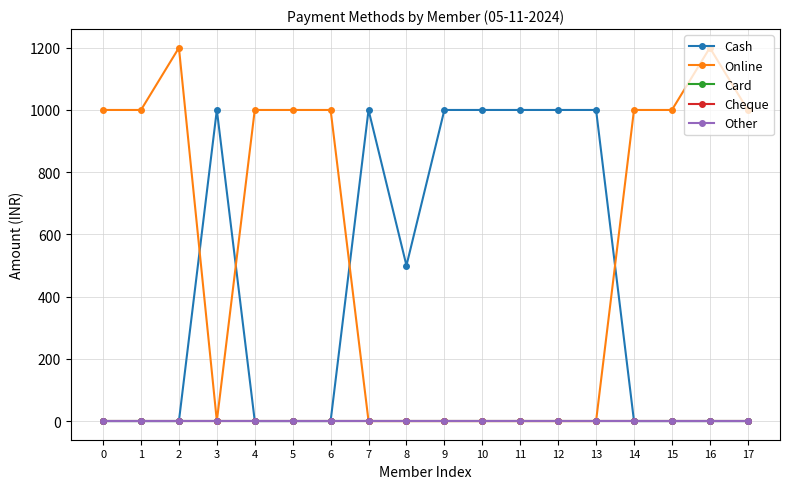

True or false: Online and Other cross at least once.

False